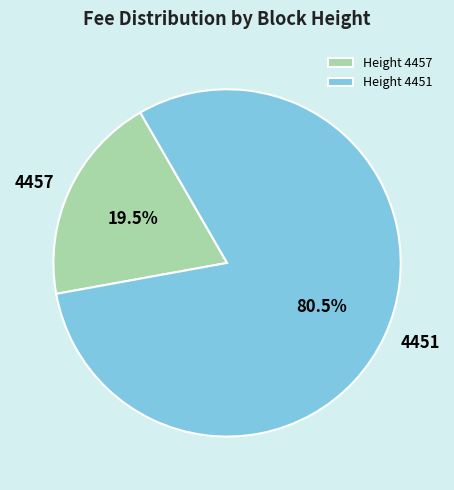

To the nearest percent, what is the difference between the largest and smallest slice percentages?

61%